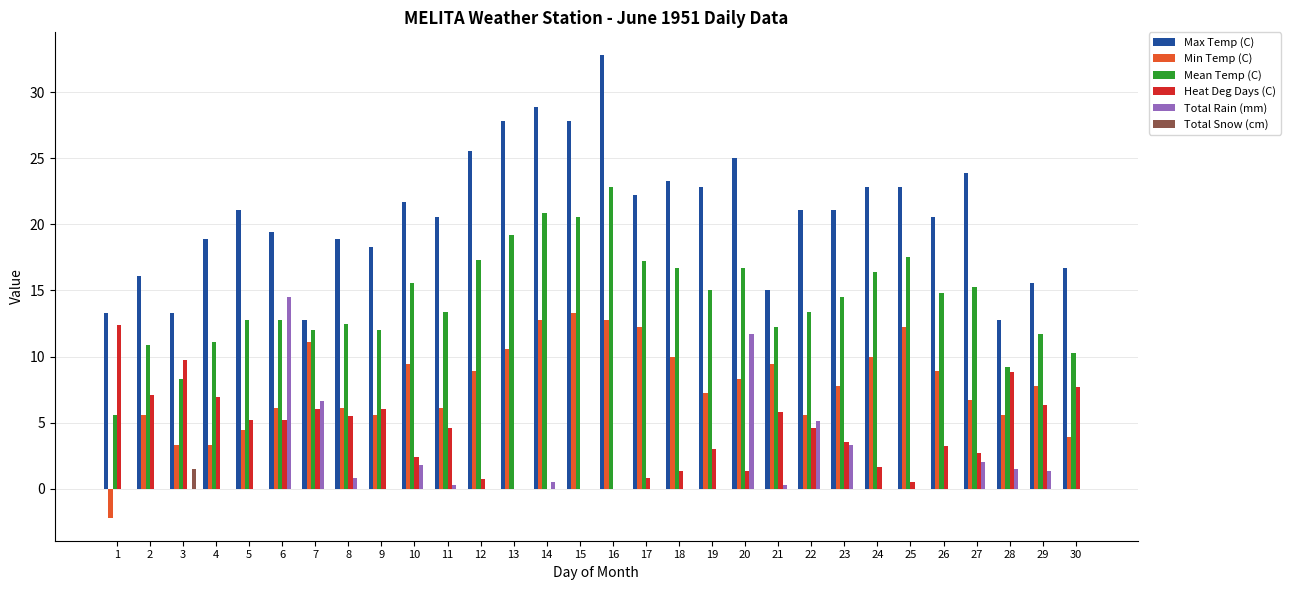

At which category does the chart reach its peak across all series?

16